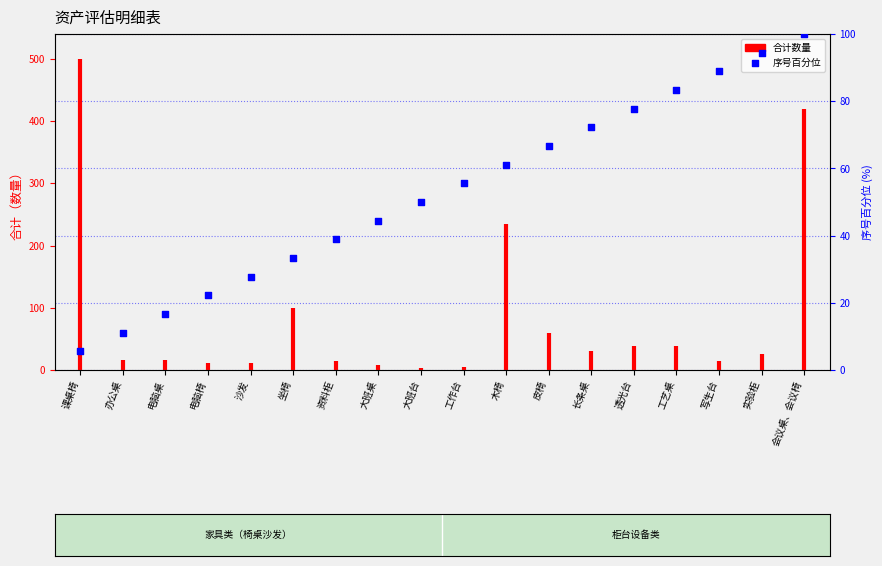

What is the change in value from 电脑桌 to 电脑椅?

+5.6